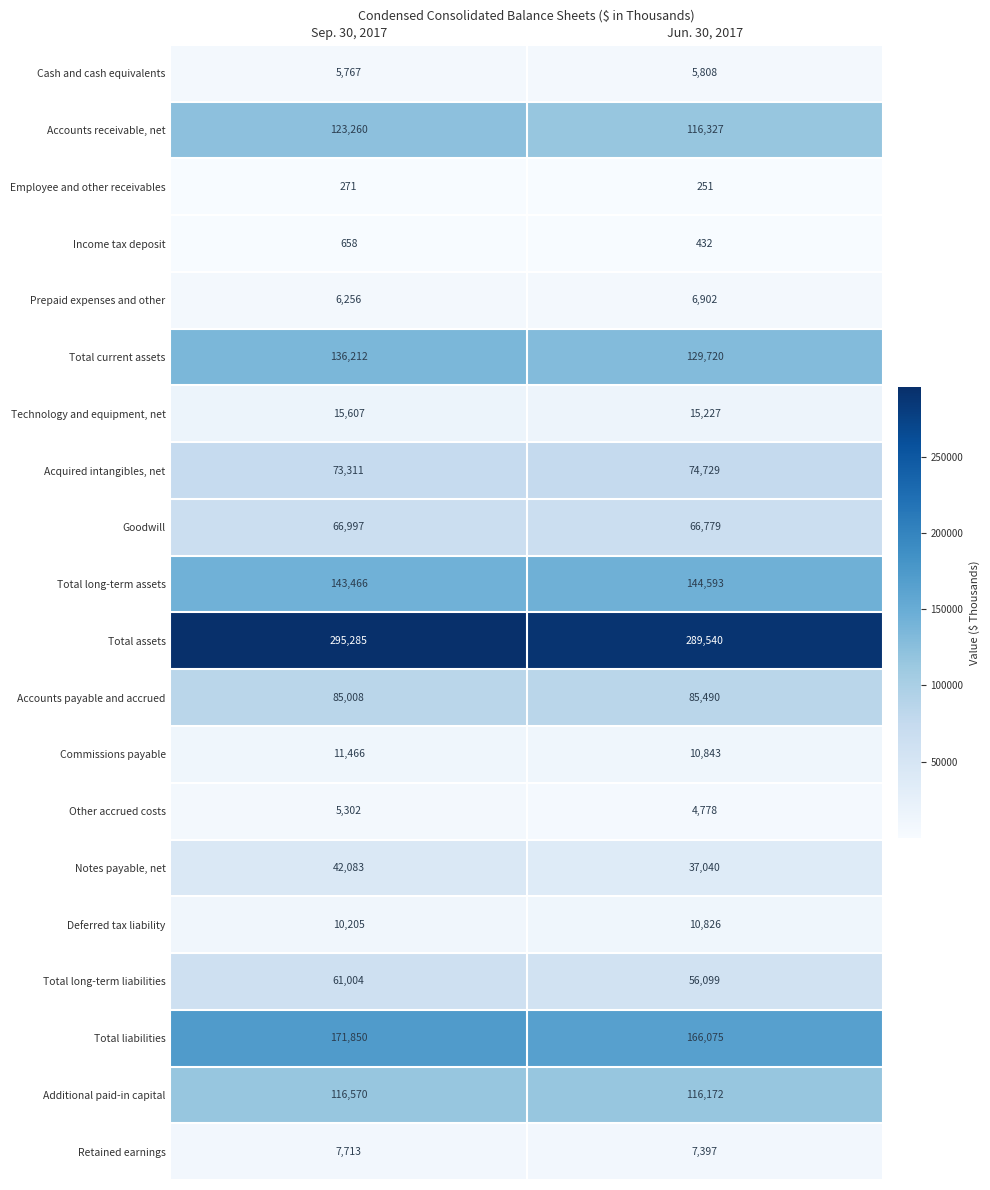

List the series in order of their peak value, highest first.

Total assets, Total liabilities, Total long-term assets, Total current assets, Accounts receivable, net, Additional paid-in capital, Accounts payable and accrued, Acquired intangibles, net, Goodwill, Total long-term liabilities, Notes payable, net, Technology and equipment, net, Commissions payable, Deferred tax liability, Retained earnings, Prepaid expenses and other, Cash and cash equivalents, Other accrued costs, Income tax deposit, Employee and other receivables